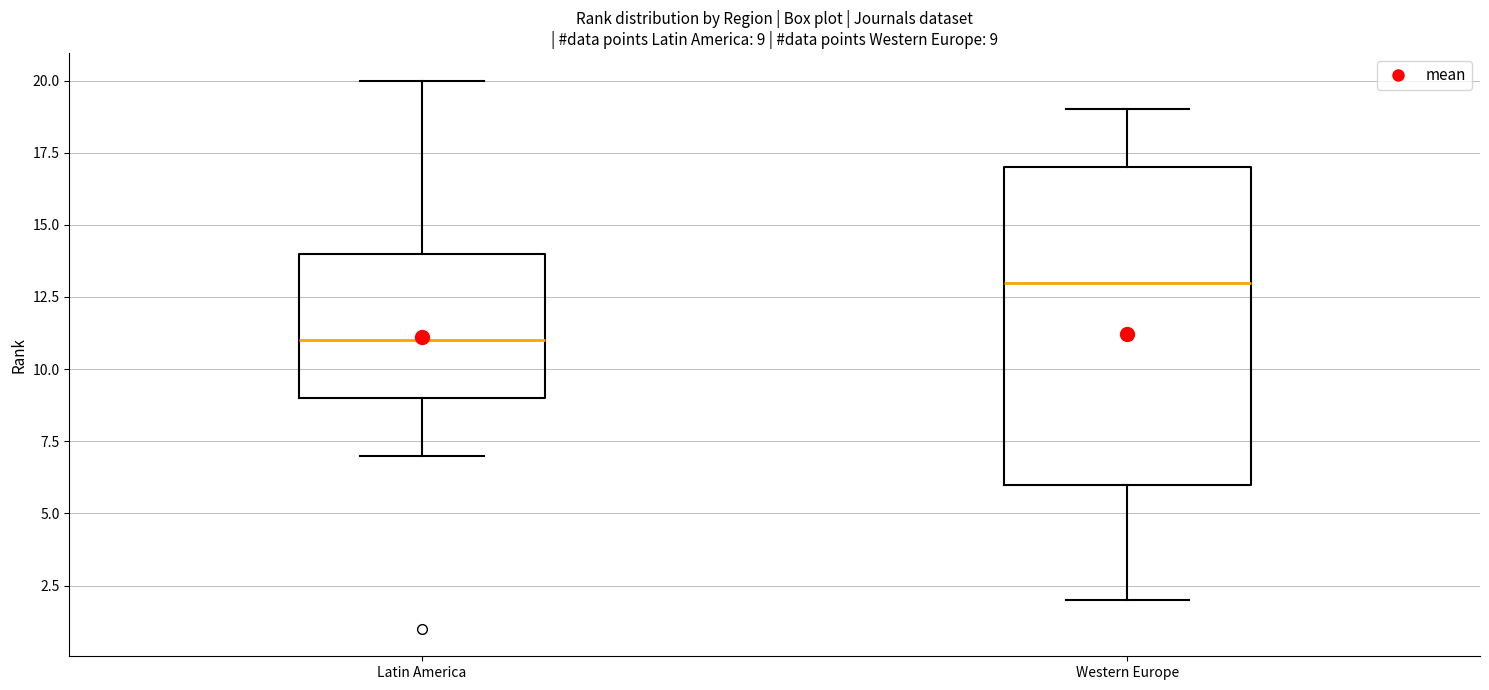

Which box's median line is the lowest?

Latin America